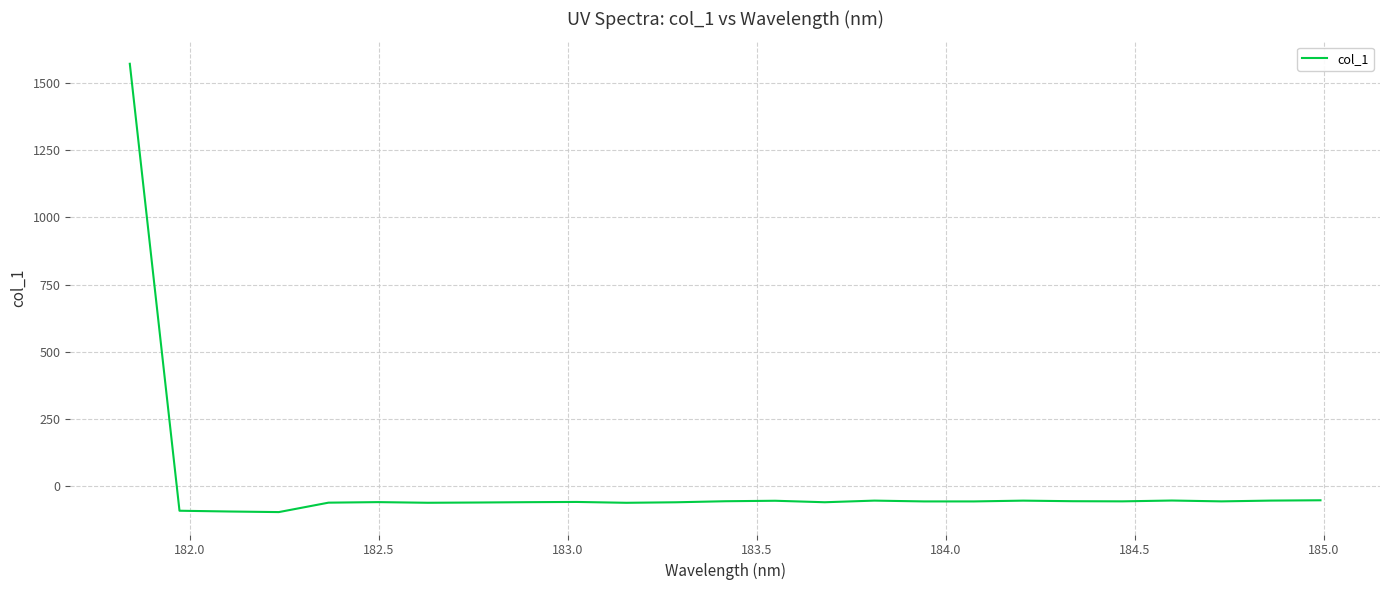

What is the difference between the second highest and second lowest values?

41.8